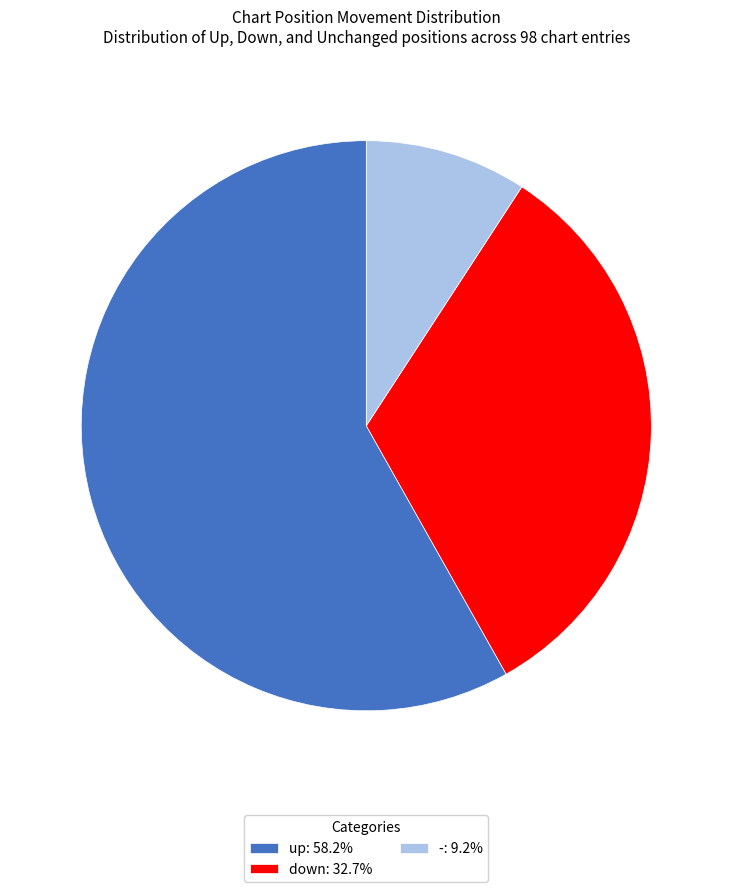

Is the sum of down: 32.7% and up: 58.2% greater than half?

Yes